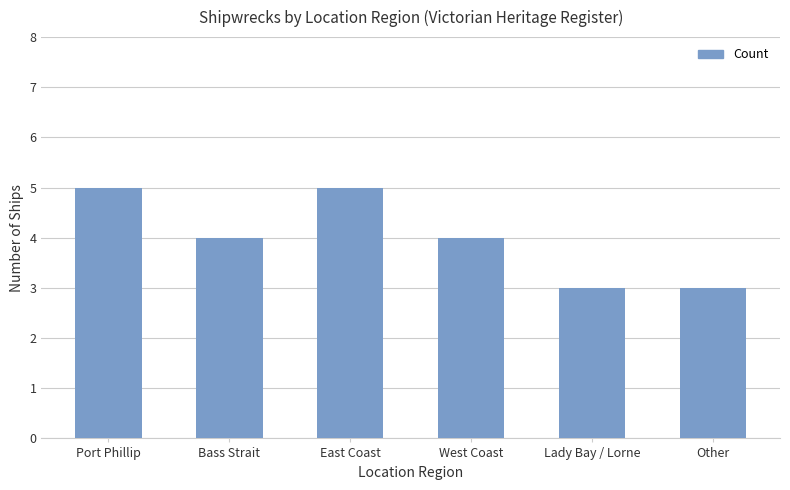

Read the value at West Coast.

4